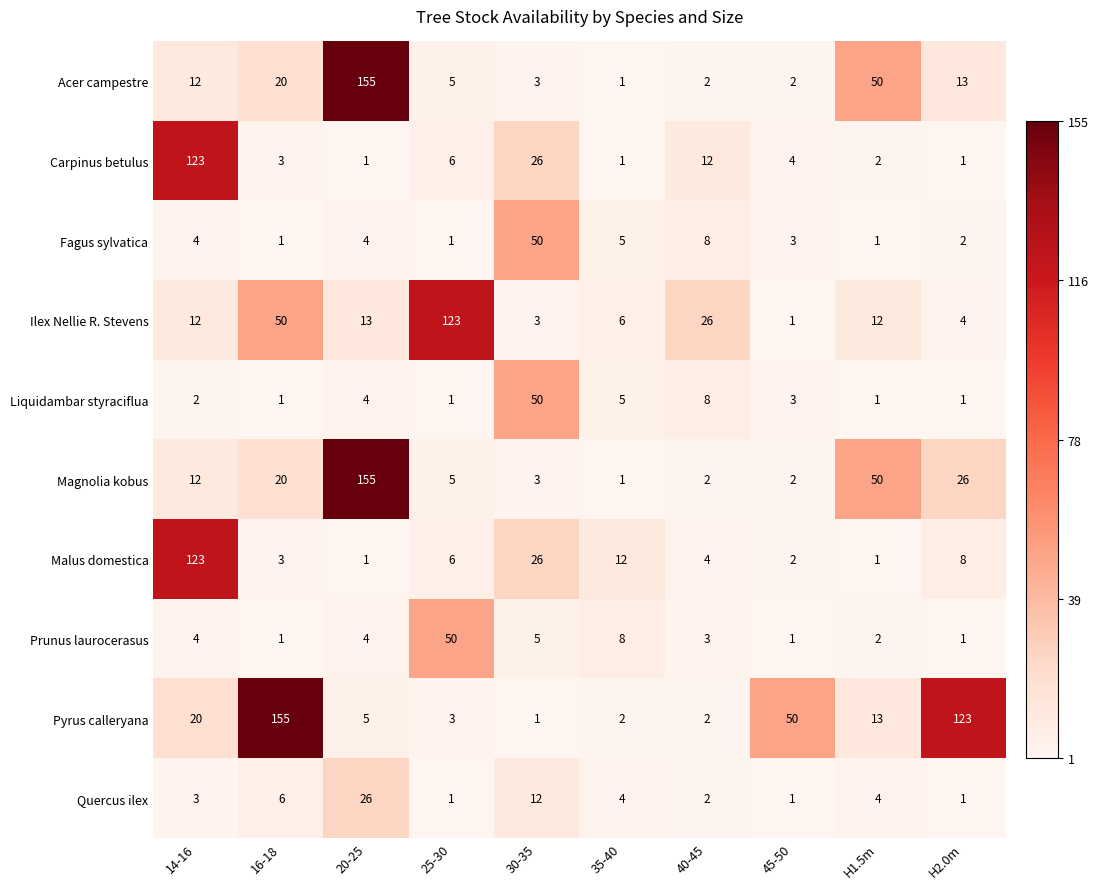

Is it true that Prunus laurocerasus equals 1 at 45-50?

True